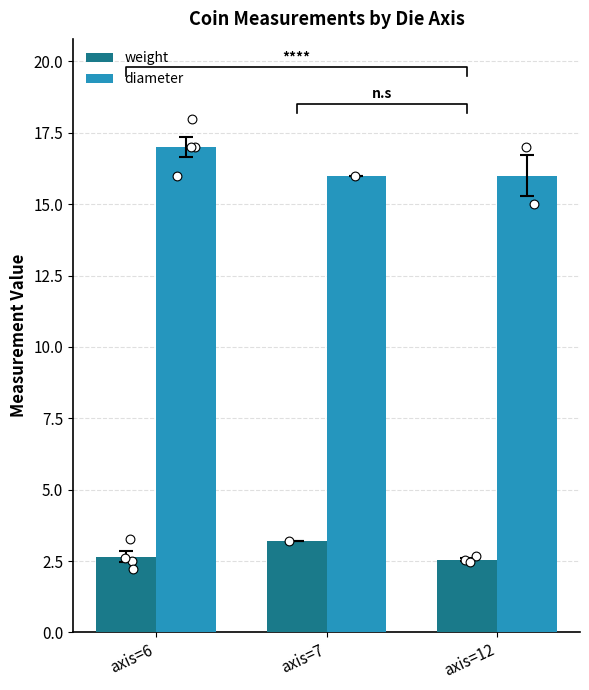

At which category is the sum across all series the highest?

axis=6